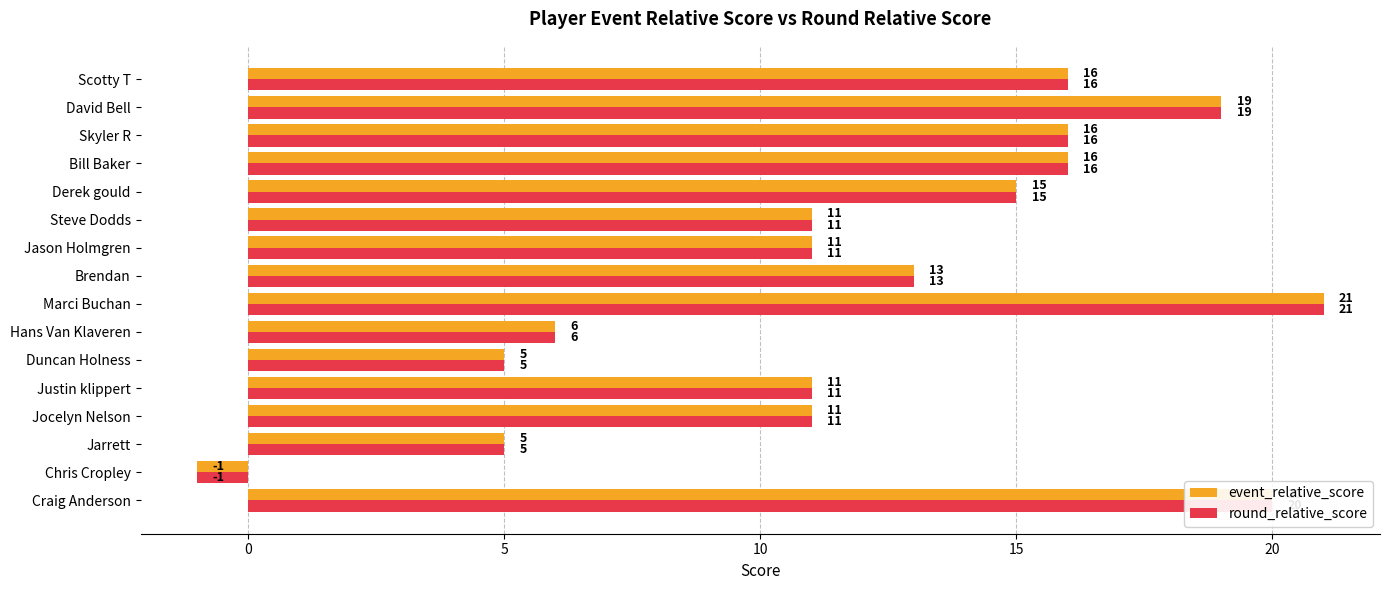

What is the approximate value of round_relative_score at Steve Dodds?

11